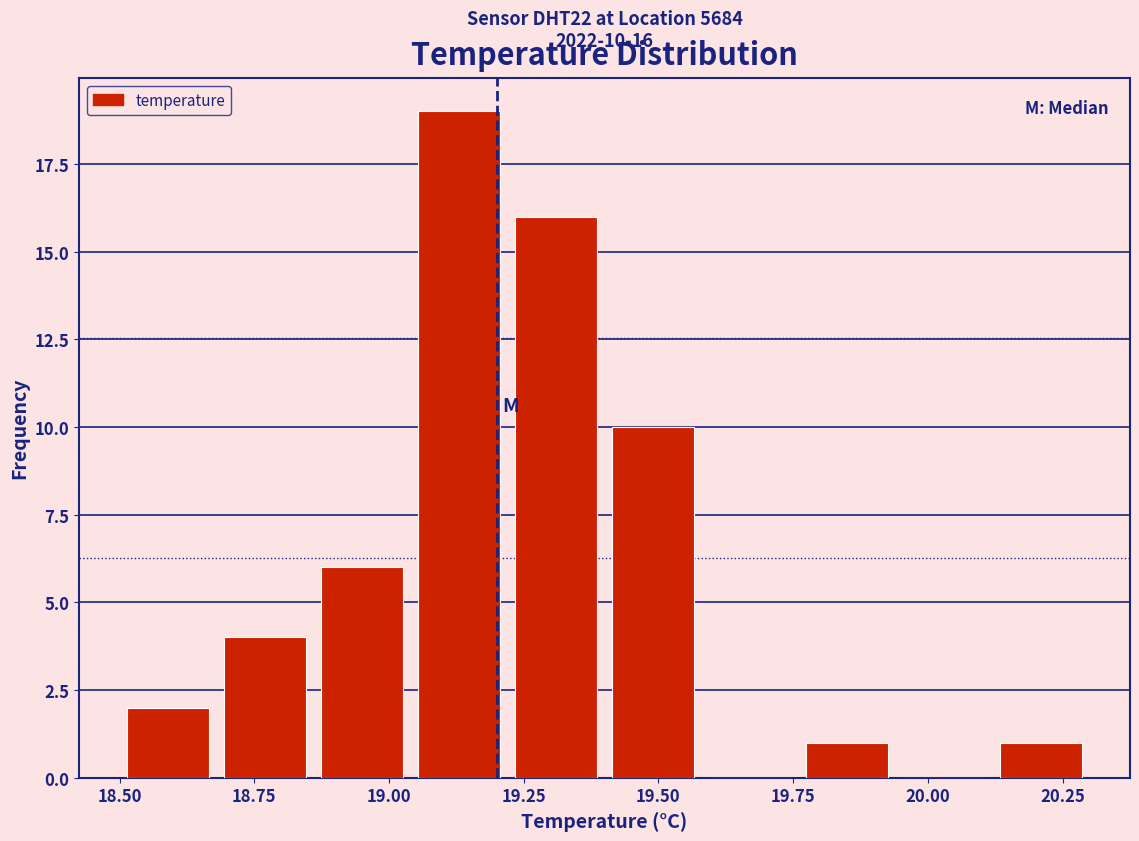

Read against the x-axis, roughly where is the centre of the tallest bar?

19.15